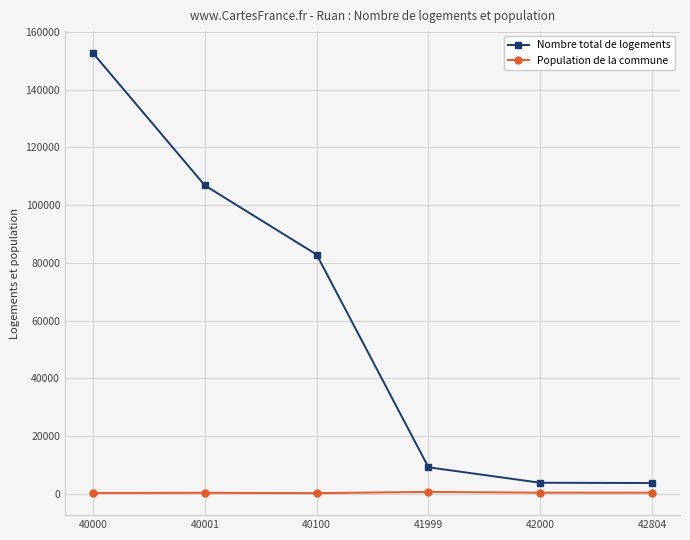

How many distinct data groups are displayed?

2